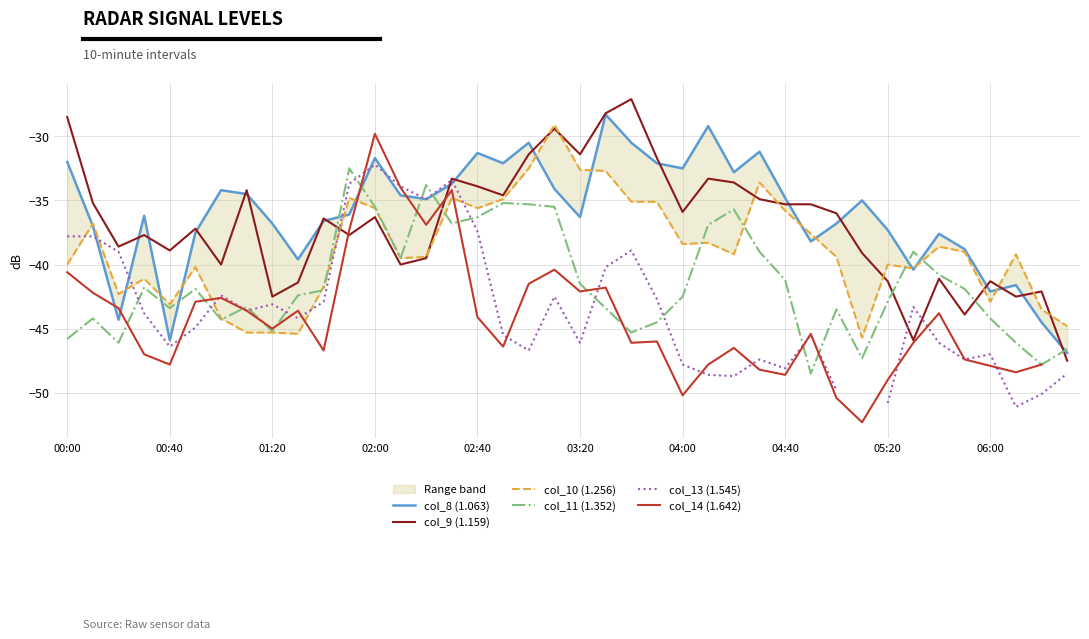

What is the lowest value of the col_14 (1.642) series?

-52.3